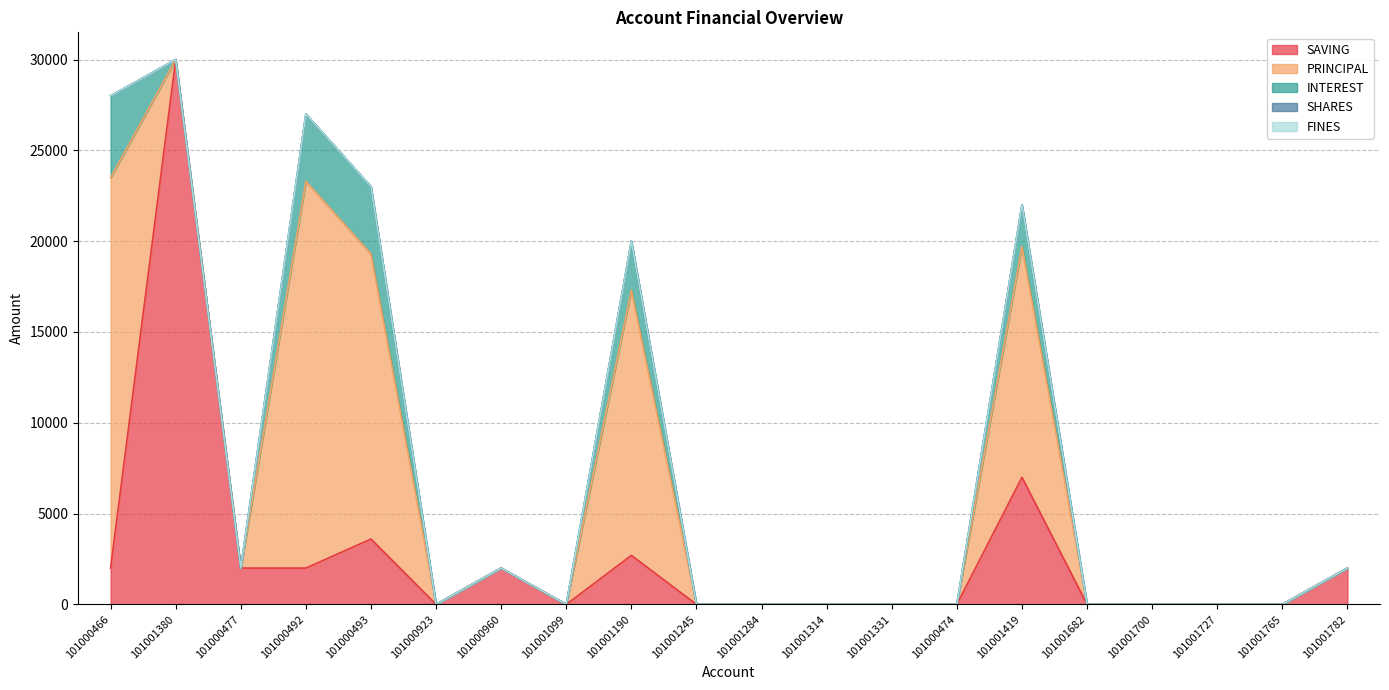

Between 101000493 and 101001419, which is larger?

101001419